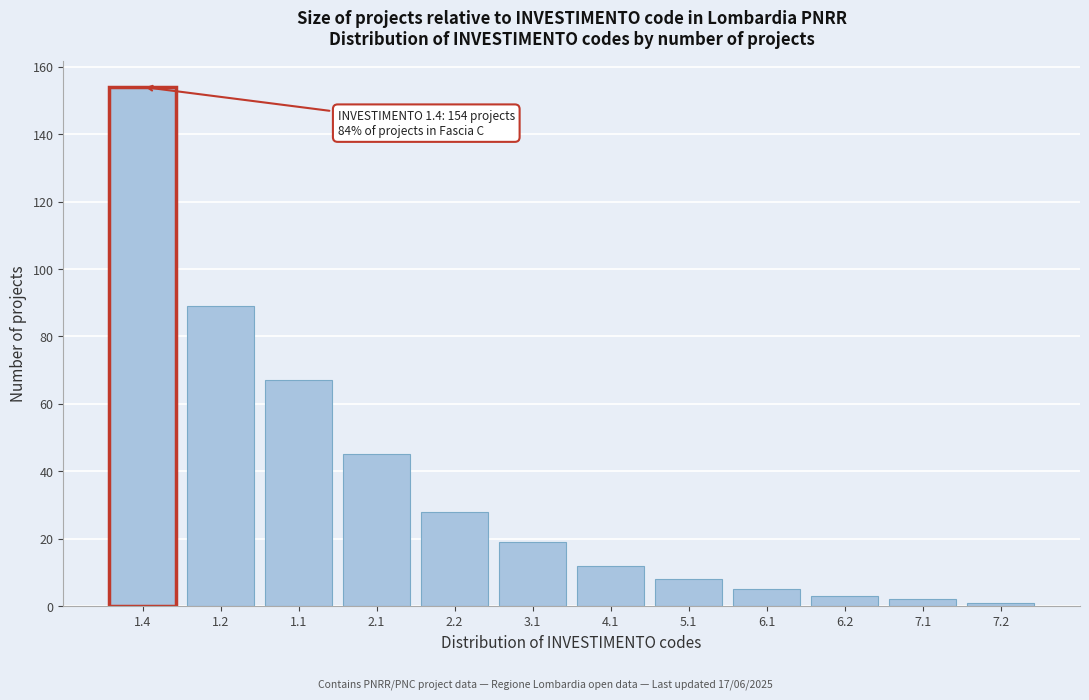

Reading left to right, what are all the values shown in this chart?

154	89	67	45	28	19	12	8	5	3	2	1